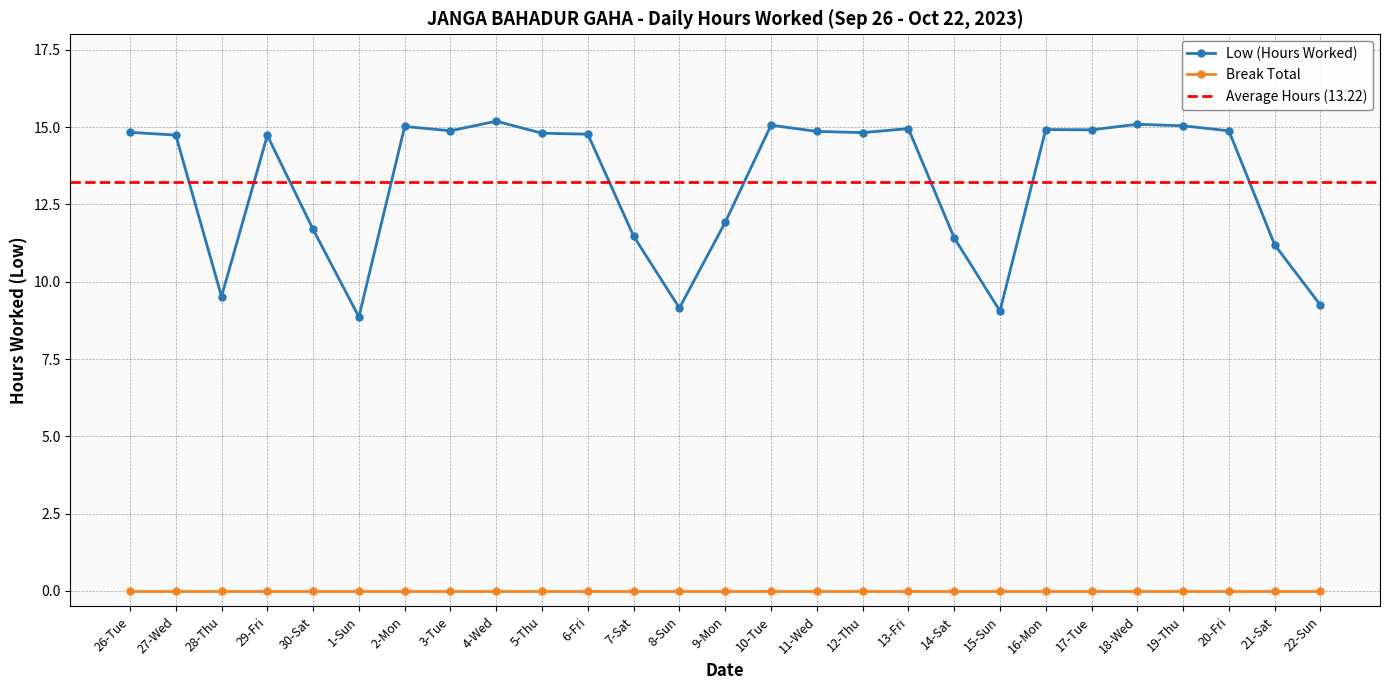

Reading left to right, list all the values displayed in this chart.

26-Tue=14.8	27-Wed=14.7	28-Thu=9.5	29-Fri=14.7	30-Sat=11.7	1-Sun=8.9	2-Mon=15.0	3-Tue=14.9	4-Wed=15.2	5-Thu=14.8	6-Fri=14.8	7-Sat=11.5	8-Sun=9.2	9-Mon=11.9	10-Tue=15.1	11-Wed=14.9	12-Thu=14.8	13-Fri=14.9	14-Sat=11.4	15-Sun=9.1	16-Mon=14.9	17-Tue=14.9	18-Wed=15.1	19-Thu=15.0	20-Fri=14.9	21-Sat=11.2	22-Sun=9.2